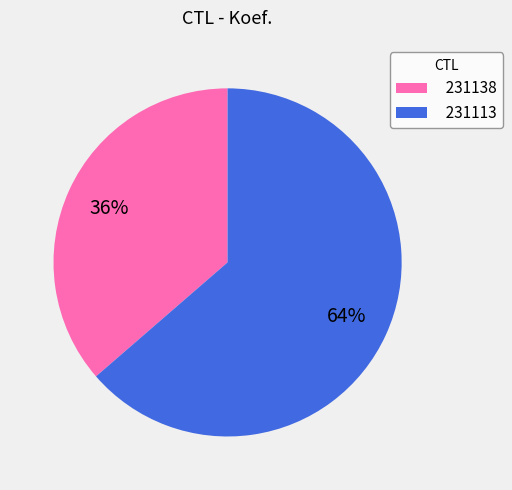

Which slice is the largest?

231113